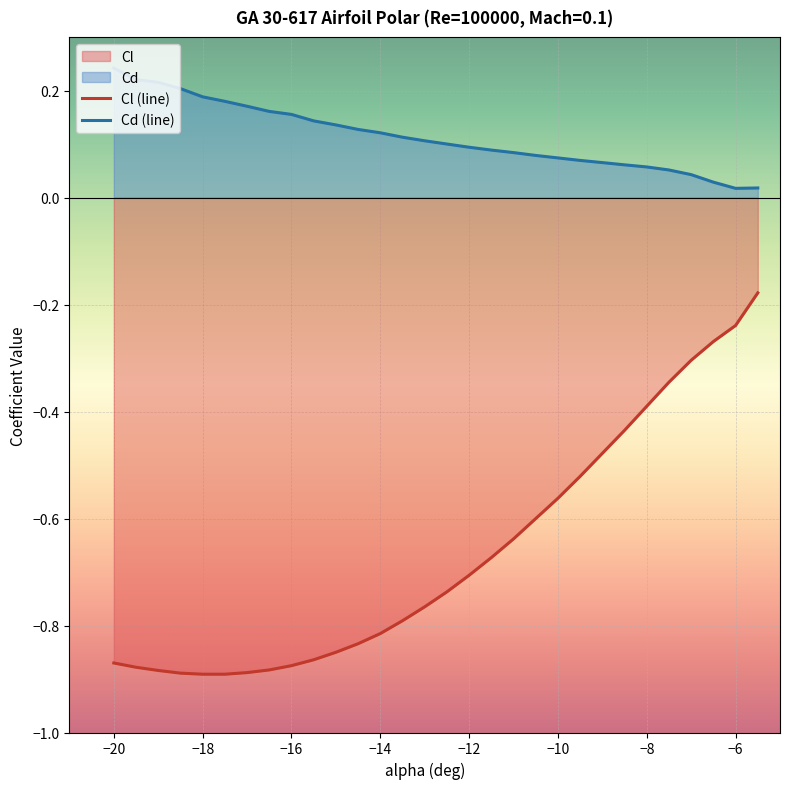

Which series has the largest range (max minus min)?

Cl (line)